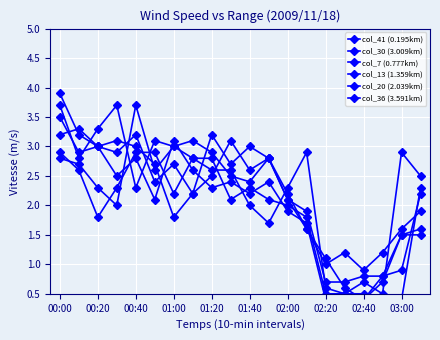

The col_30 (3.009km) series shows 4.2 at 11. True or false?

False